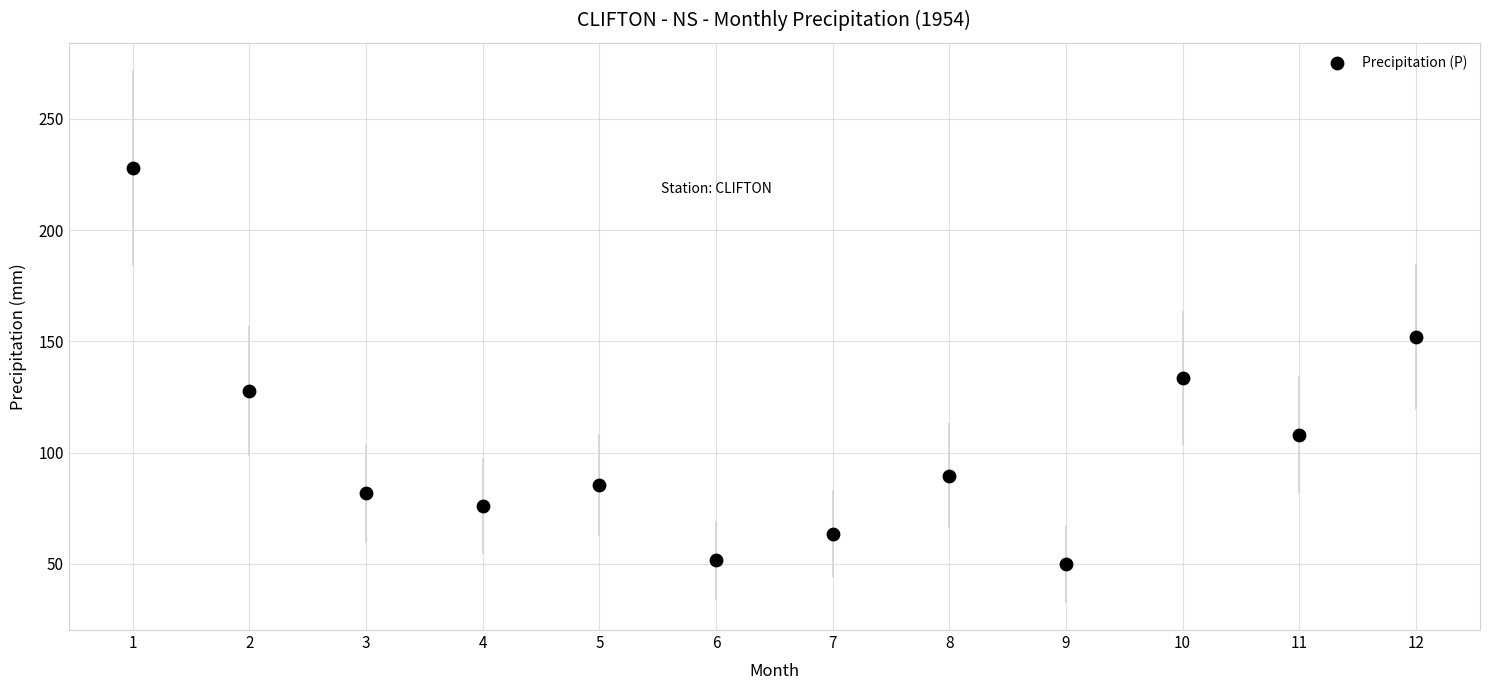

What Y value in the scatter plot is closest to 138?

133.6